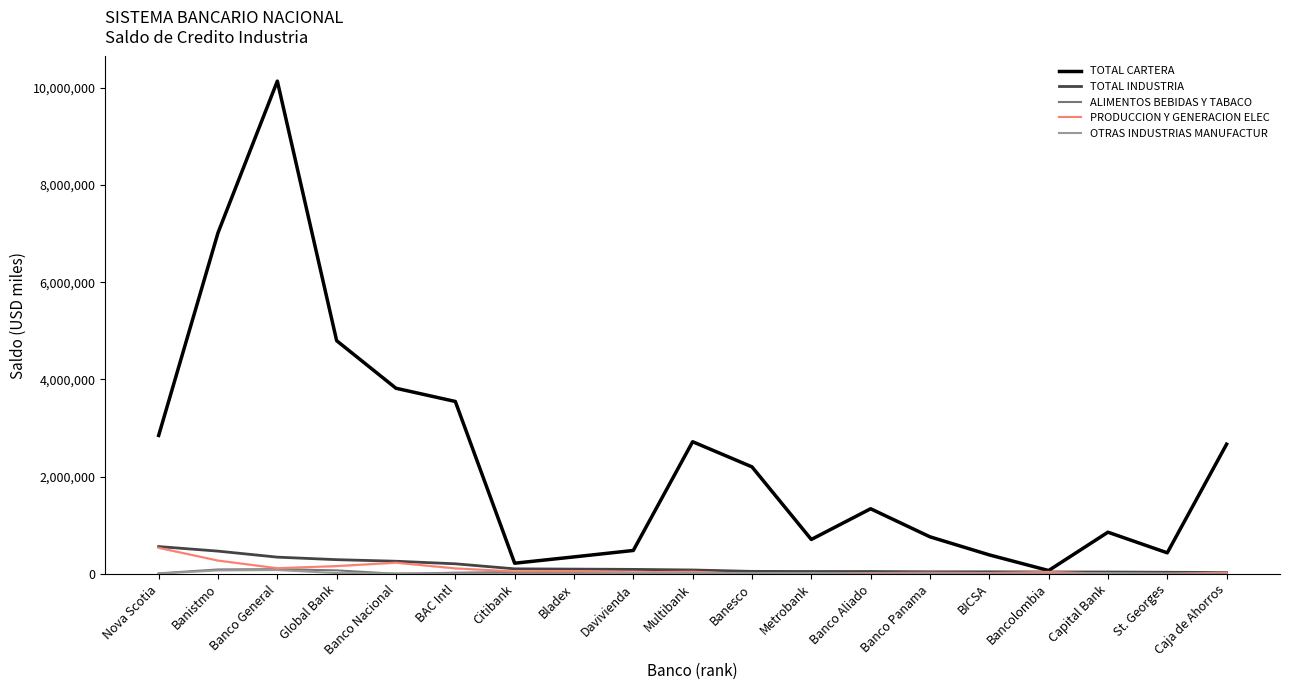

At which category does the chart reach its peak across all series?

Banco General